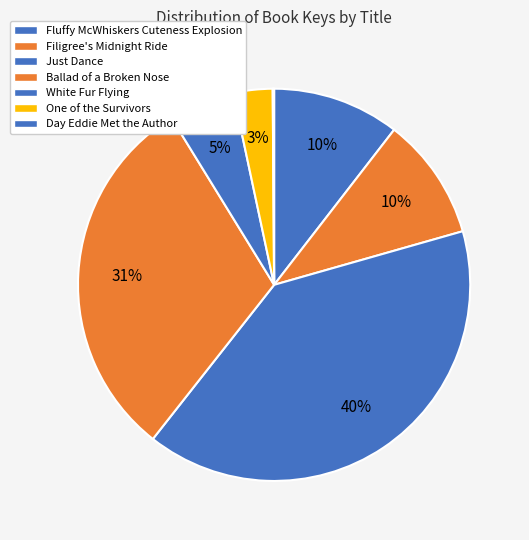

To the nearest percent, what is the difference between the White Fur Flying and Fluffy McWhiskers Cuteness Explosion slice percentages?

5%